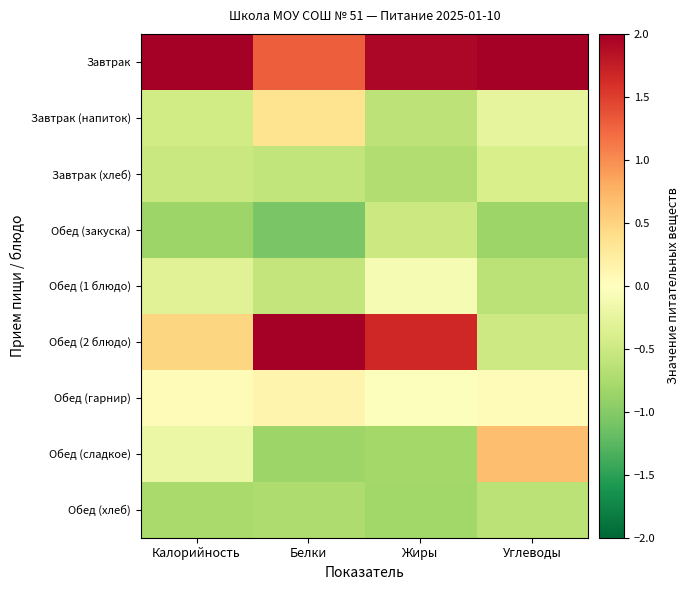

Reading left to right, what are all the values shown in this chart?

Завтрак: Калорийность=2.6	Белки=1.3	Жиры=1.9	Углеводы=2.6
Завтрак (напиток): Калорийность=-0.5	Белки=0.4	Жиры=-0.6	Углеводы=-0.3
Завтрак (хлеб): Калорийность=-0.5	Белки=-0.6	Жиры=-0.7	Углеводы=-0.4
Обед (закуска): Калорийность=-0.9	Белки=-1.1	Жиры=-0.5	Углеводы=-0.9
Обед (1 блюдо): Калорийность=-0.3	Белки=-0.6	Жиры=-0.1	Углеводы=-0.6
Обед (2 блюдо): Калорийность=0.5	Белки=2.0	Жиры=1.7	Углеводы=-0.5
Обед (гарнир): Калорийность=0.0	Белки=0.1	Жиры=-0.0	Углеводы=0.0
Обед (сладкое): Калорийность=-0.2	Белки=-0.9	Жиры=-0.8	Углеводы=0.7
Обед (хлеб): Калорийность=-0.8	Белки=-0.7	Жиры=-0.8	Углеводы=-0.6